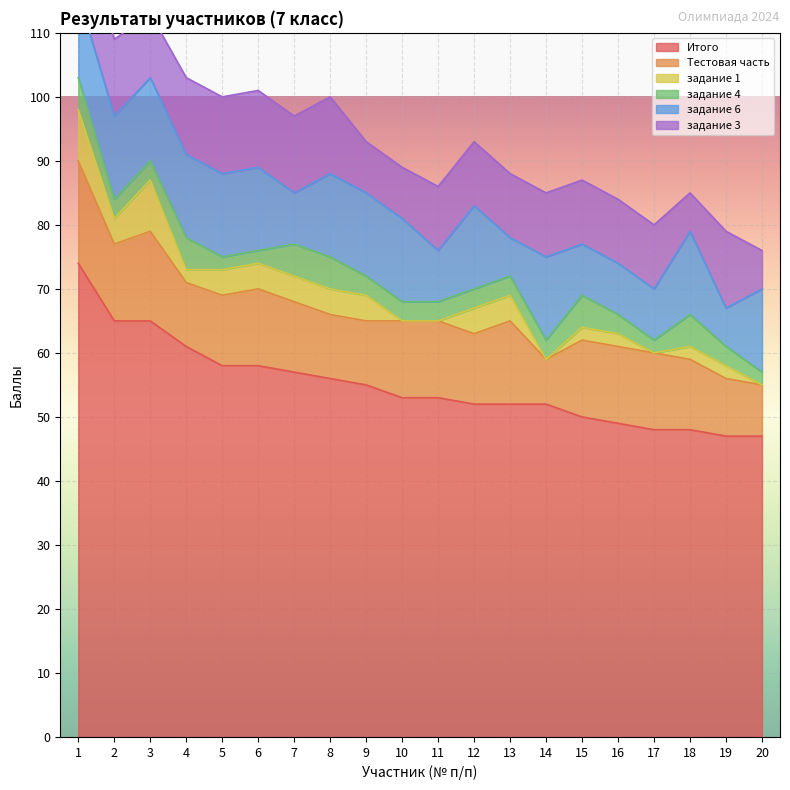

Rank the series by their maximum value, from lowest to highest.

задание 4, задание 1, задание 3, задание 6, Тестовая часть, Итого